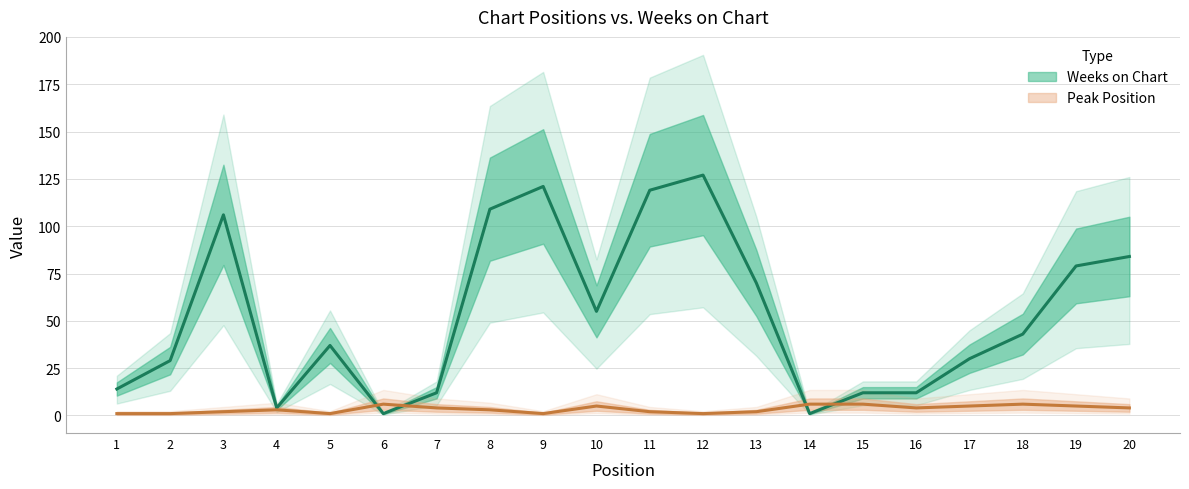

True or false: Weeks on Chart has more than 0 interior local peaks.

True